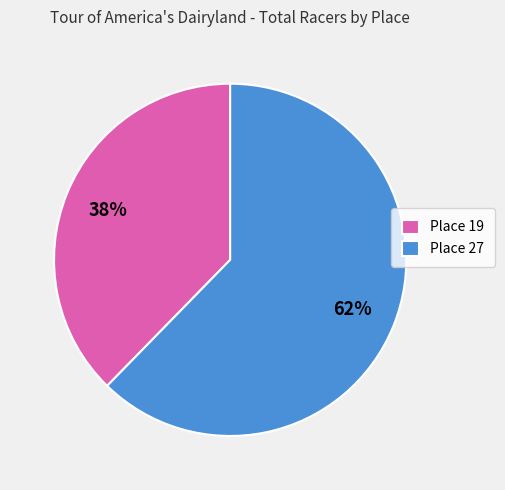

Combined, do Place 27 and Place 19 account for over 50%?

Yes